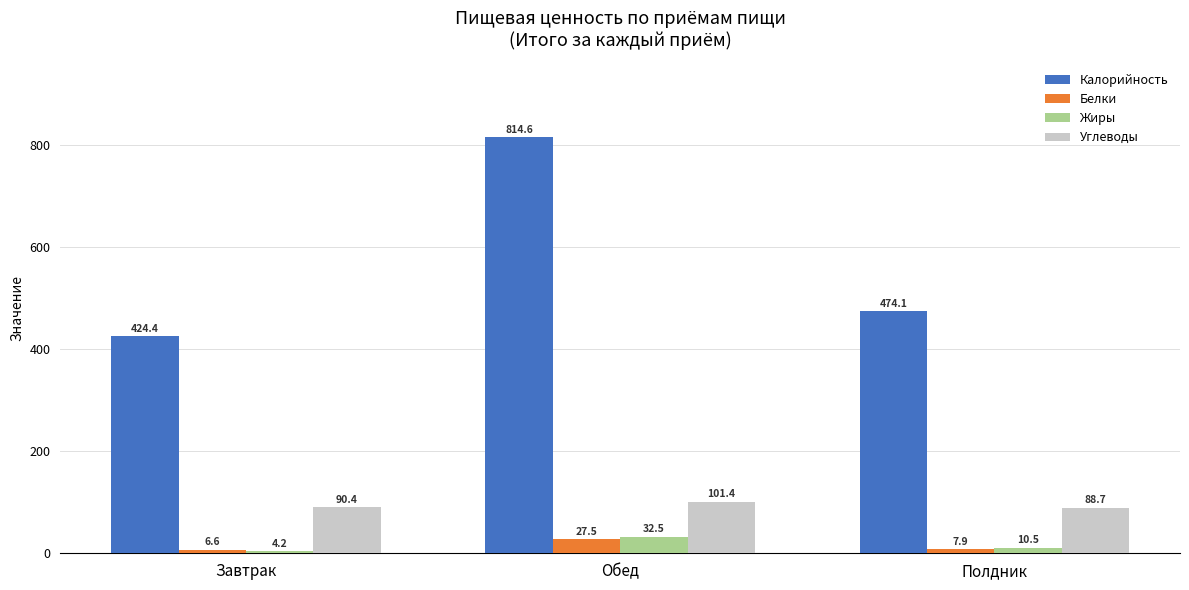

What are all the series names shown in the legend?

Калорийность, Белки, Жиры, Углеводы